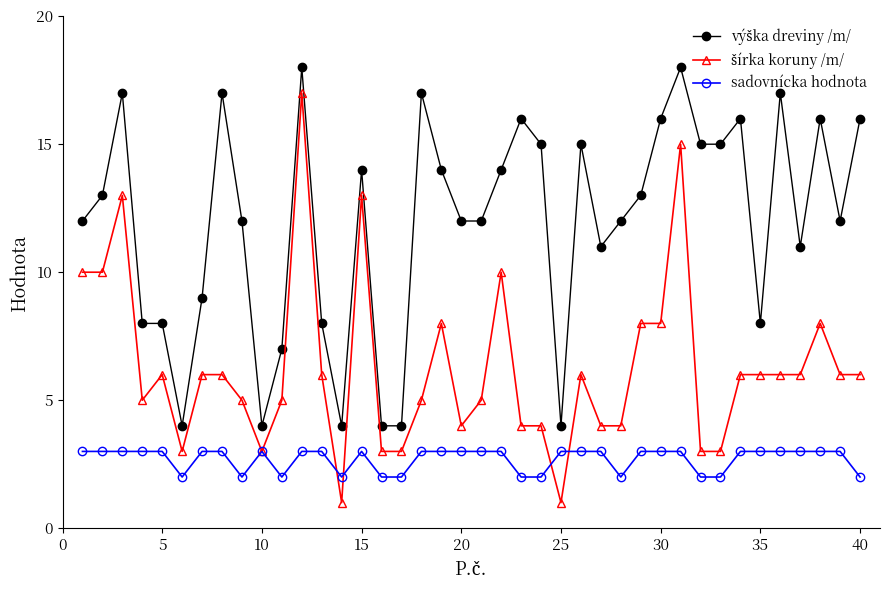

Count the sadovnícka hodnota values in the range 2 to 3.

40